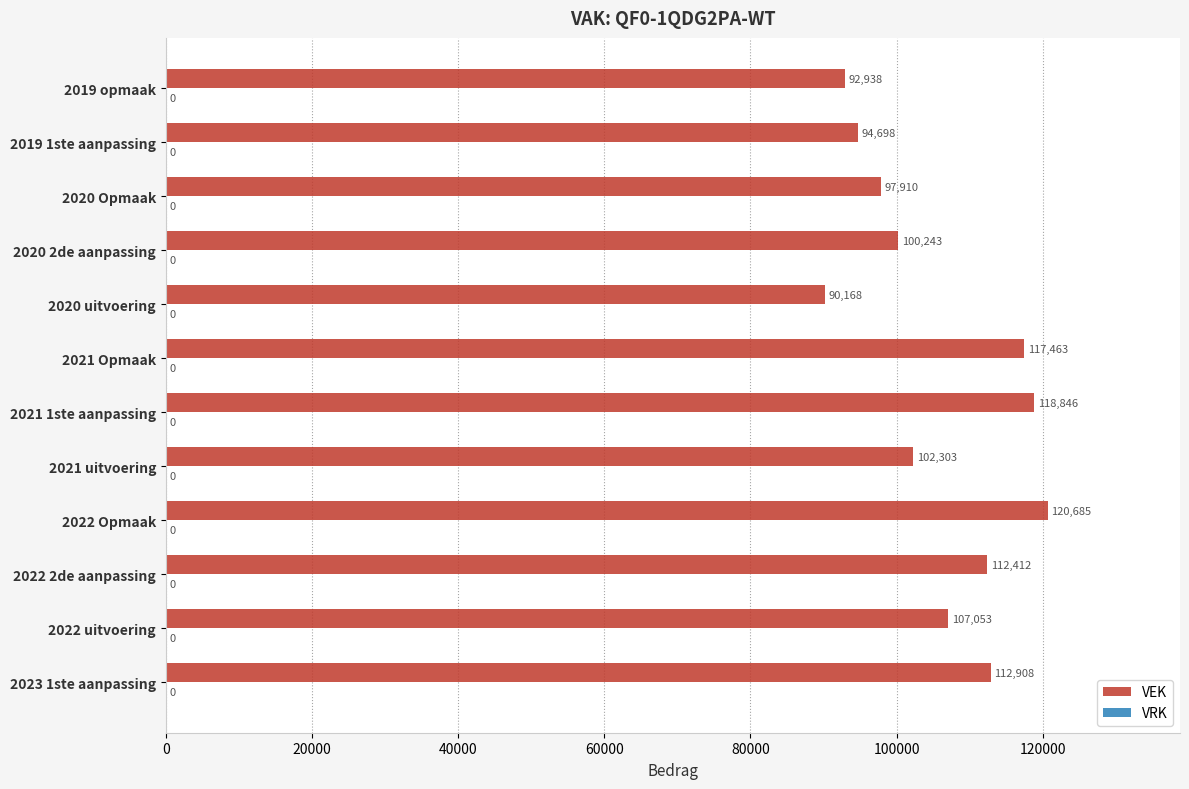

How many data points are less than 107053?

6